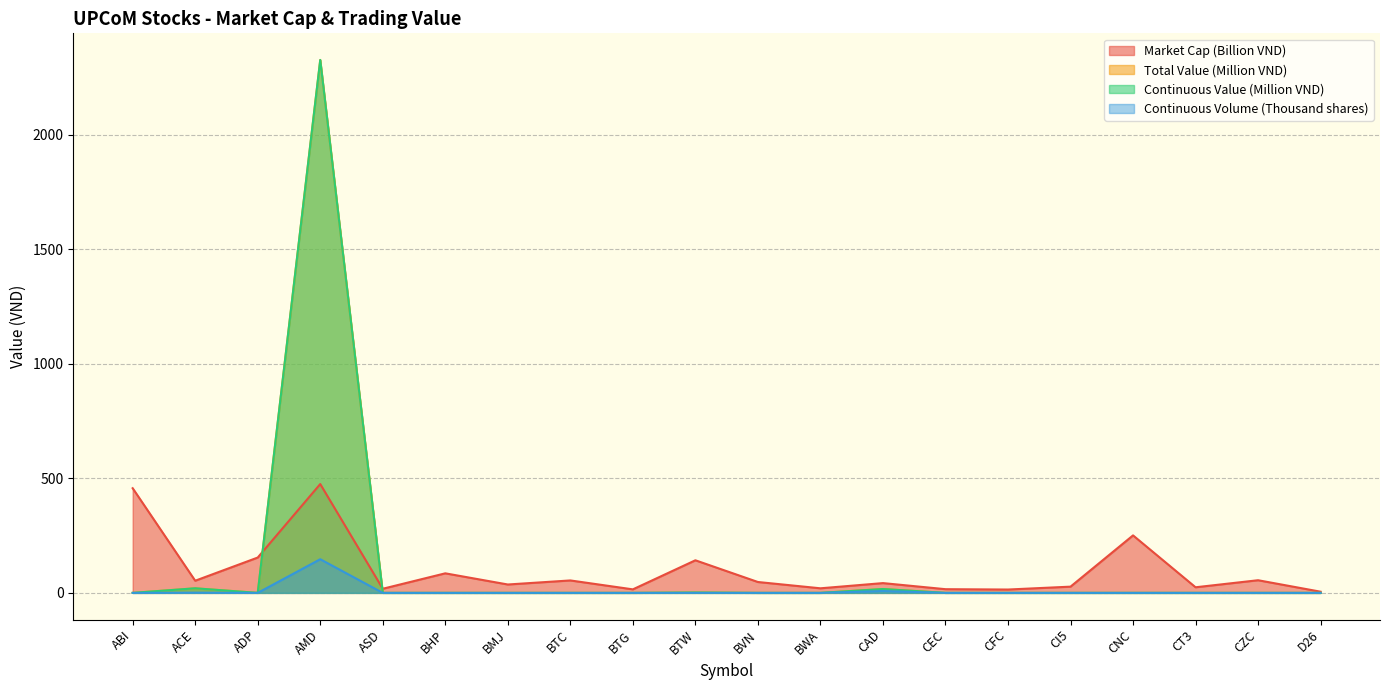

What is the difference between the Total Value values at CEC and BTW?

1.5